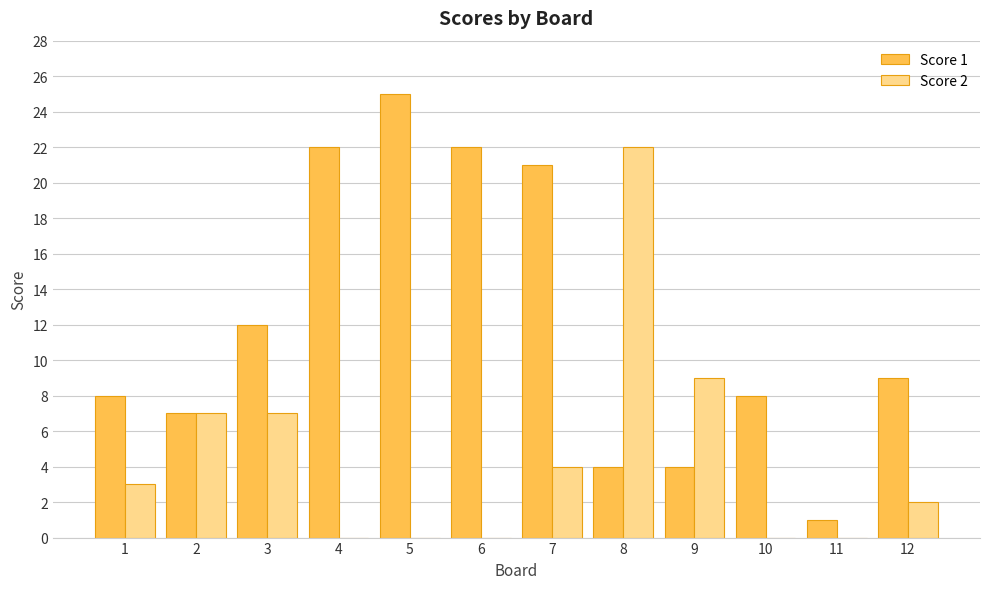

Which category has the highest value across all series?

5